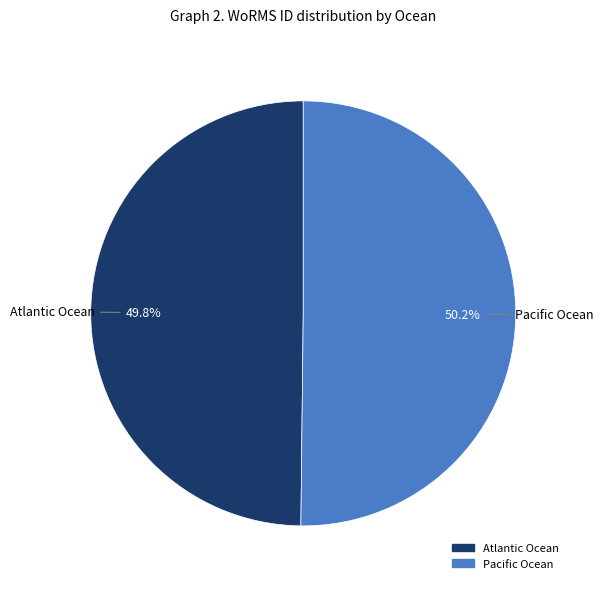

Is the sum of Atlantic Ocean and Pacific Ocean greater than half?

Yes